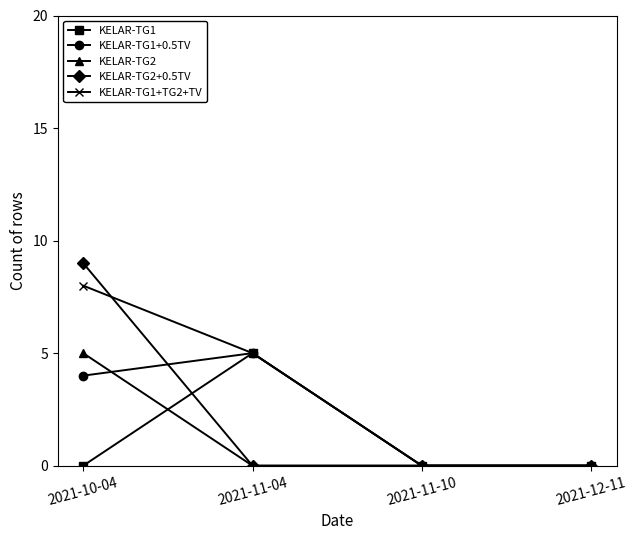

Which category has the highest value in the KELAR-TG2+0.5TV series?

2021-10-04